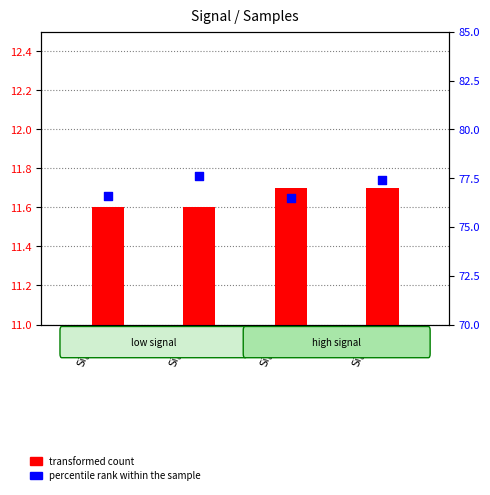

What are all the series names shown in the legend?

transformed count, percentile rank within the sample